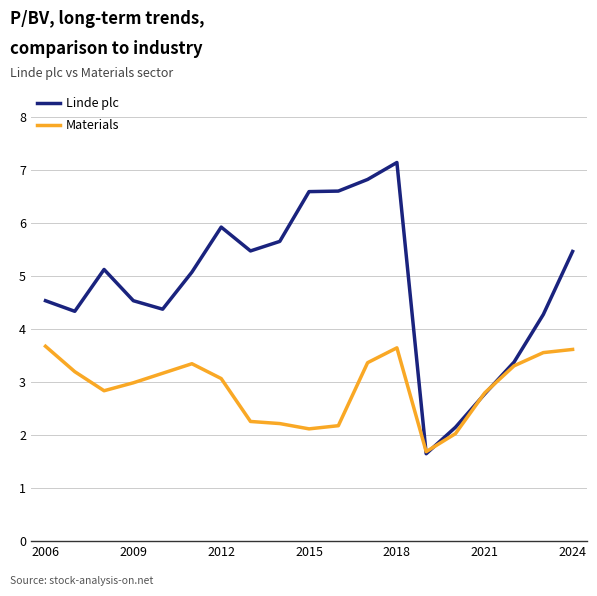

What is the maximum value shown in the chart?

7.2